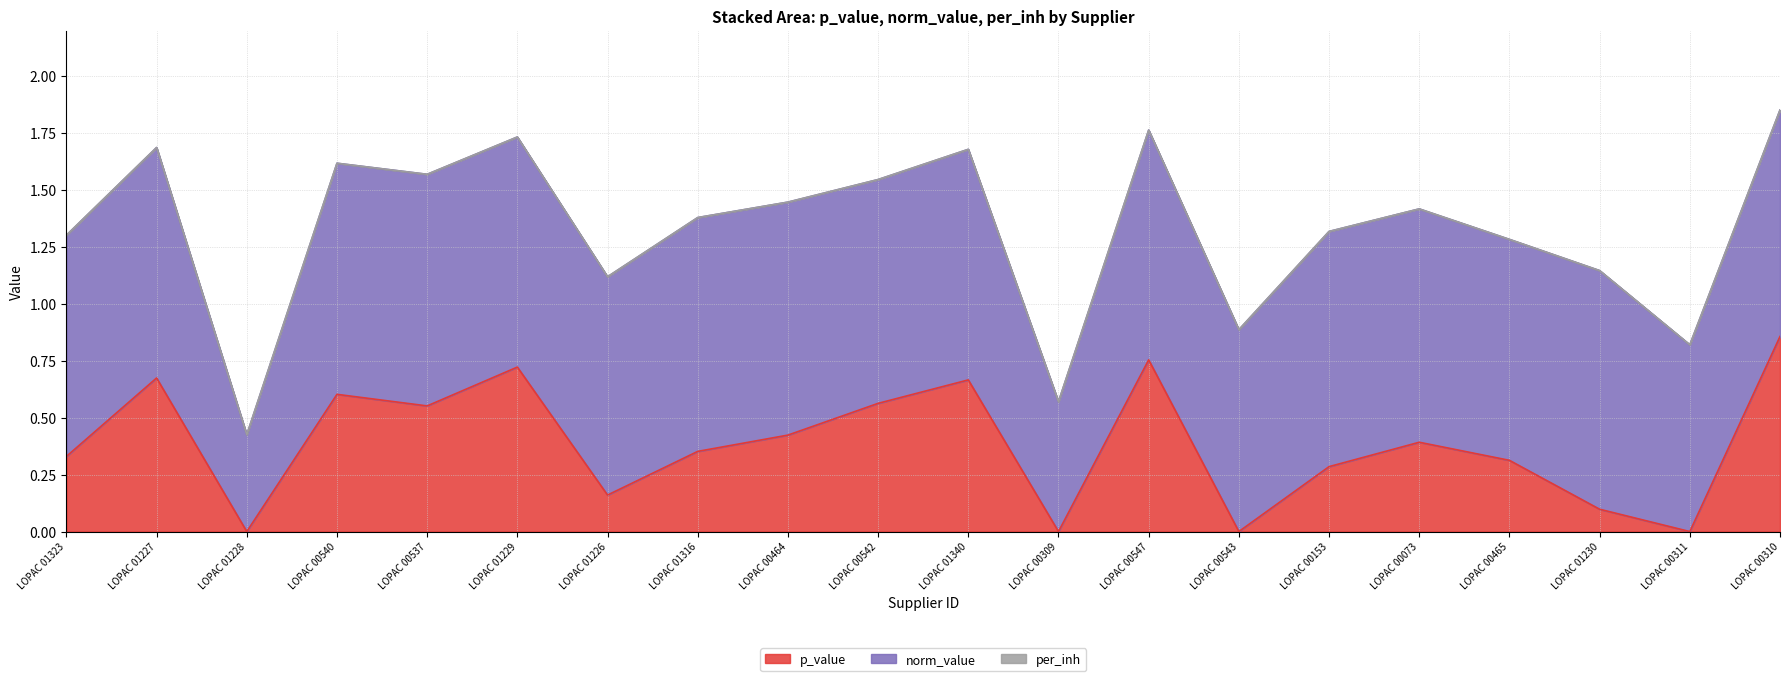

At which label does p_value reach its minimum?

LOPAC 01228